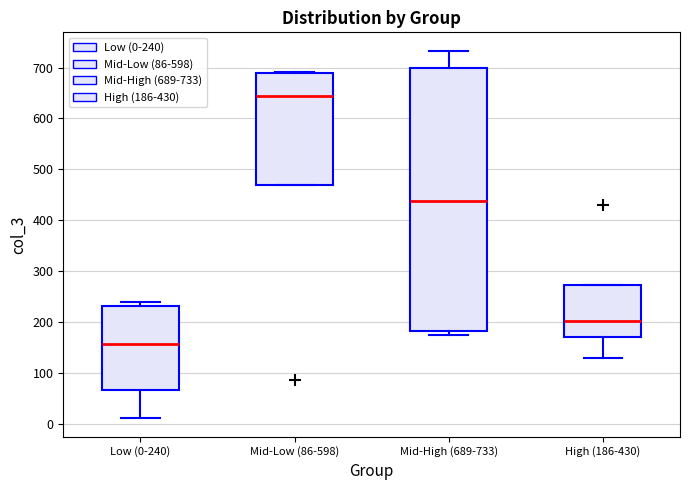

Reading left to right, transcribe this box plot: for each box, give where its median line is, the range the box spans, and where its two whiskers end, as read against the y-axis. The values are not printed on the chart, so give them approximately, as read against the axis.

Low (0-240): median 160, box 70 to 230, whiskers 10 to 240
Mid-Low (86-598): median 640, box 470 to 690, whiskers 470 to 690
Mid-High (689-733): median 440, box 180 to 700, whiskers 180 (just below the box's lower edge) to 730
High (186-430): median 200, box 170 to 270, whiskers 130 to 270